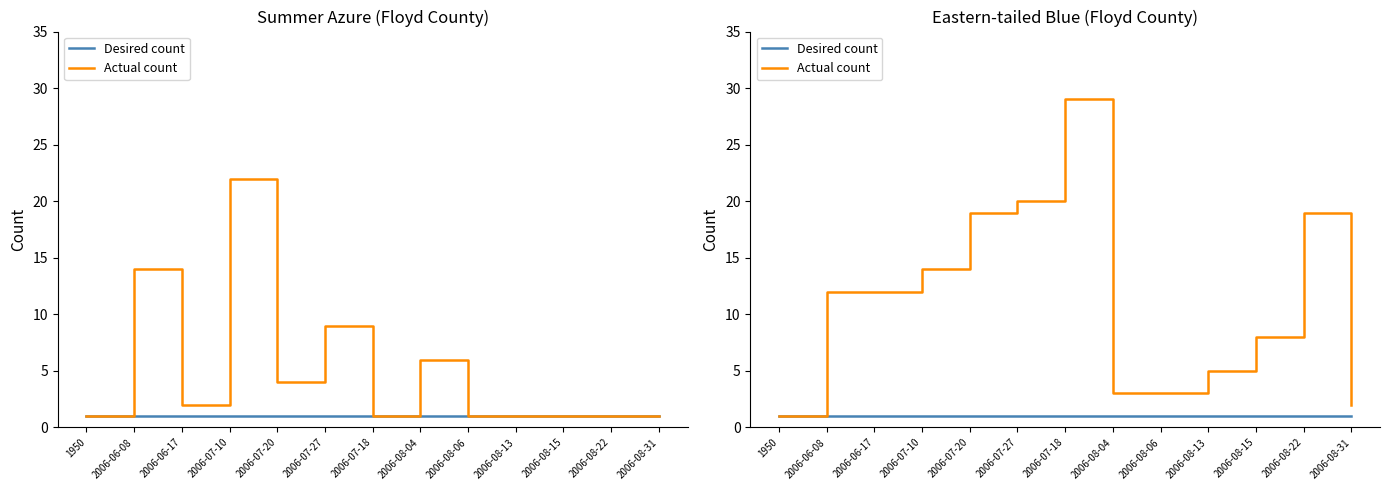

What is the minimum value for Desired count?

1